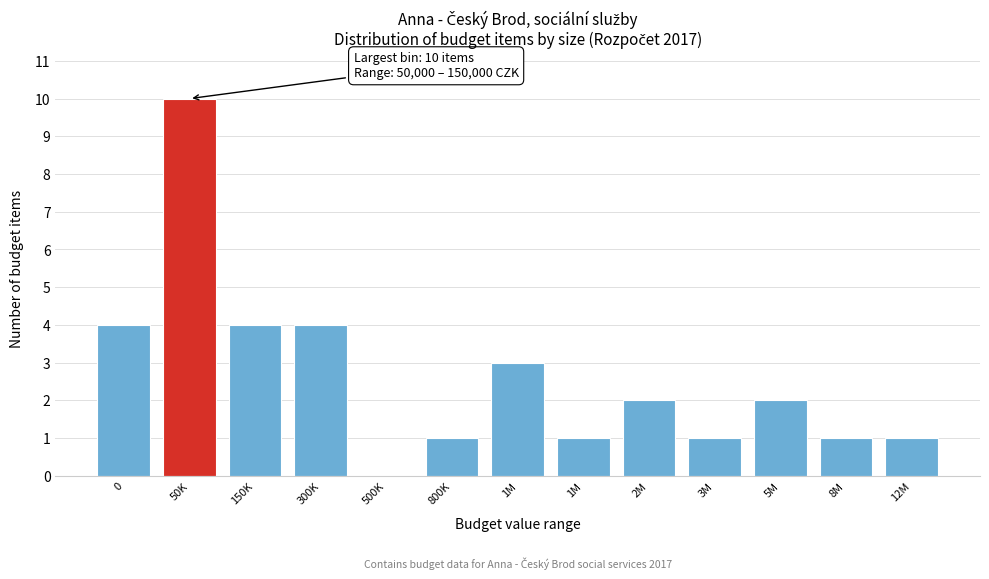

How many distinct data groups are displayed?

1